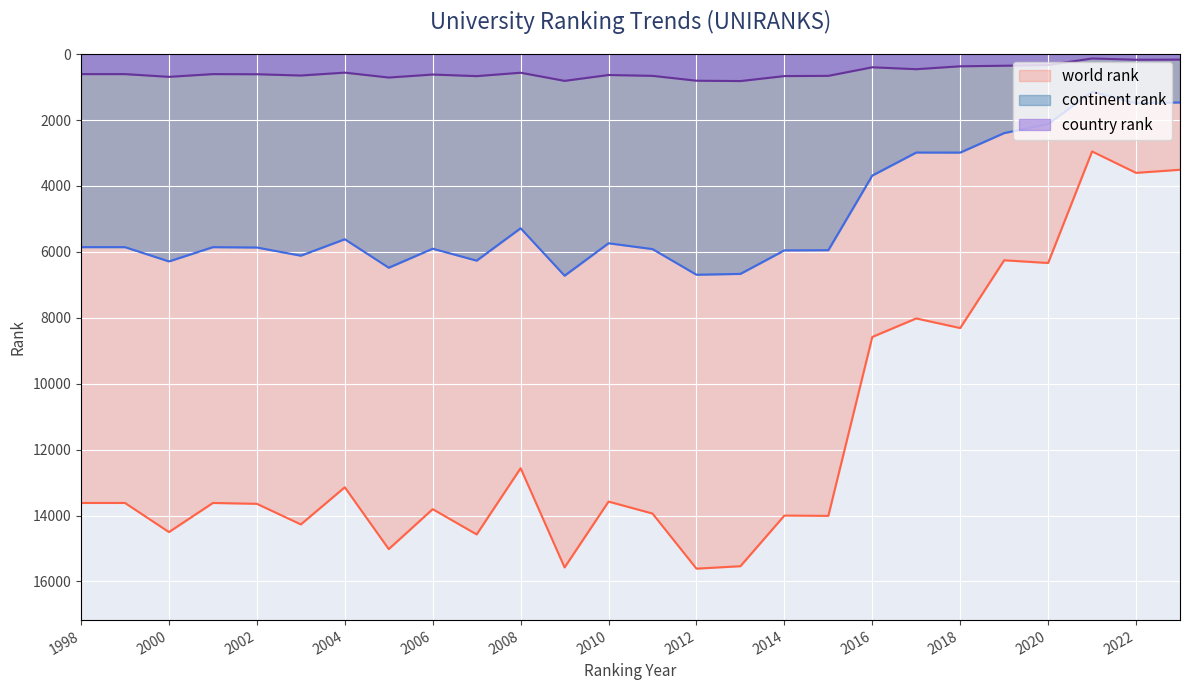

List the labels in order of world rank value, largest first.

2012, 2009, 2013, 2005, 2007, 2000, 2003, 2015, 2014, 2011, 2006, 2002, 1998, 1999, 2001, 2010, 2004, 2008, 2016, 2018, 2017, 2020, 2019, 2022, 2023, 2021